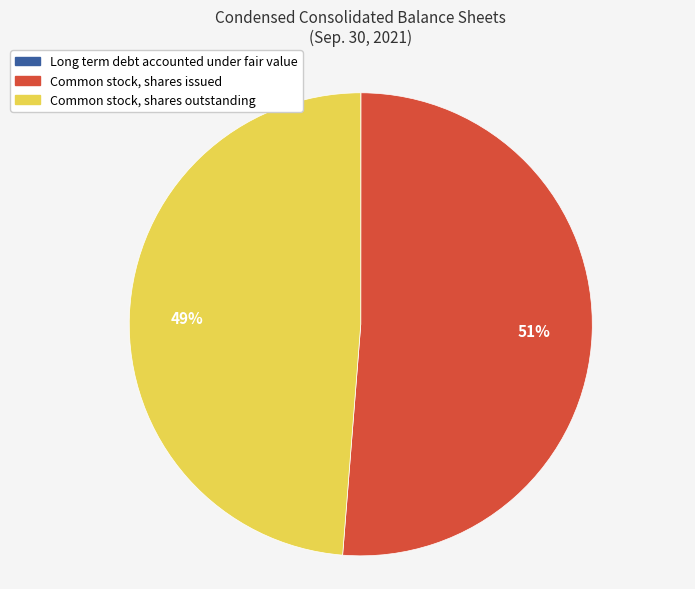

Which has a higher value, Common stock, shares outstanding or Common stock, shares issued?

Common stock, shares issued